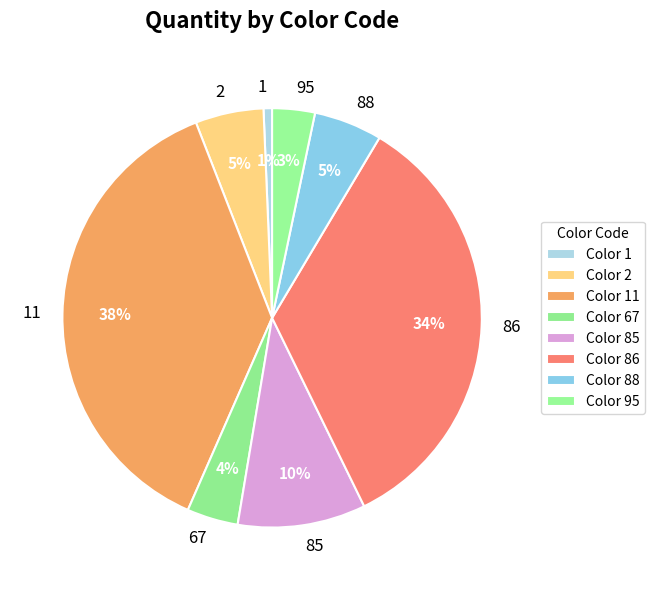

Does any single category account for the majority?

No